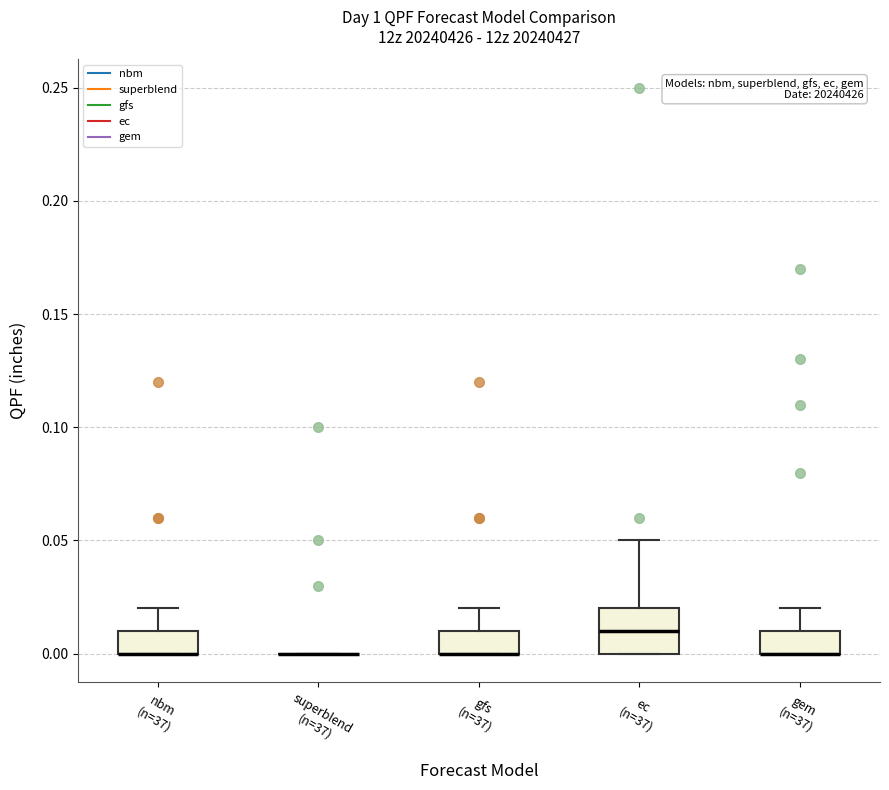

Where is the lower edge of the box for gem (n=37) on the y-axis? The values are not printed on the chart, so give them approximately, as read against the axis.

0.00